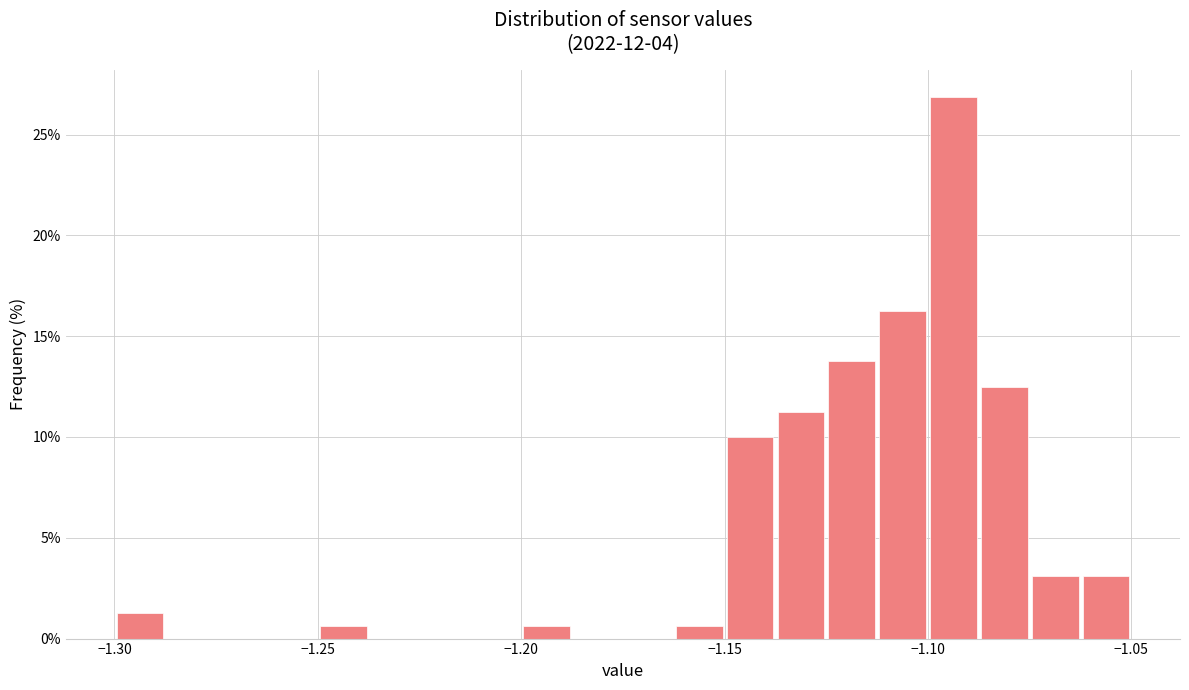

Read against the x-axis, roughly where is the centre of the tallest bar?

-1.095